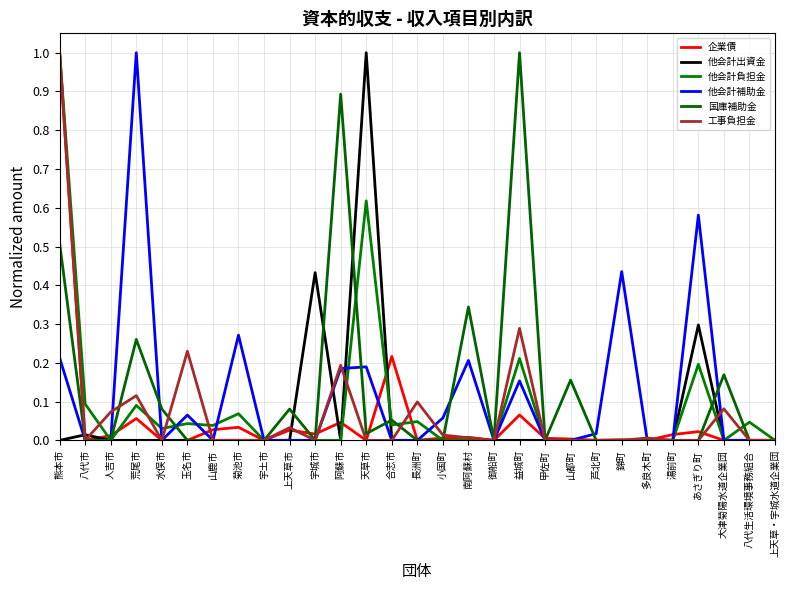

What is the difference between the maximum and second lowest values in the 工事負担金 series?

1.0